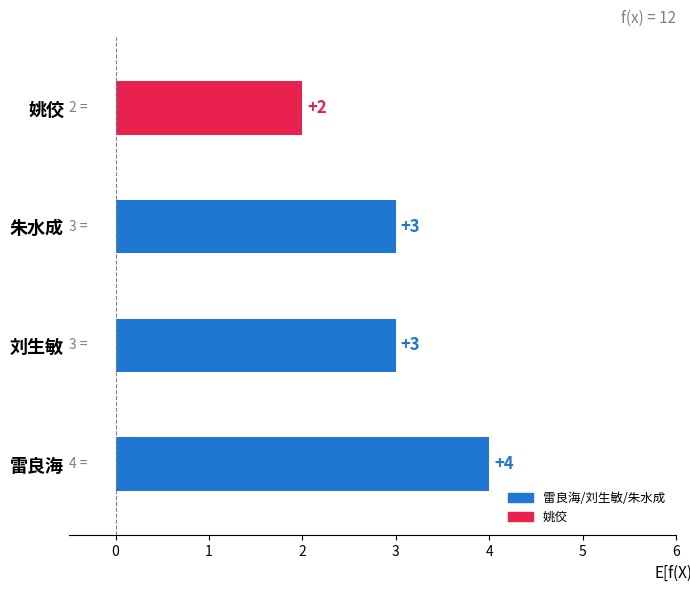

What is the minimum value shown in the chart?

2